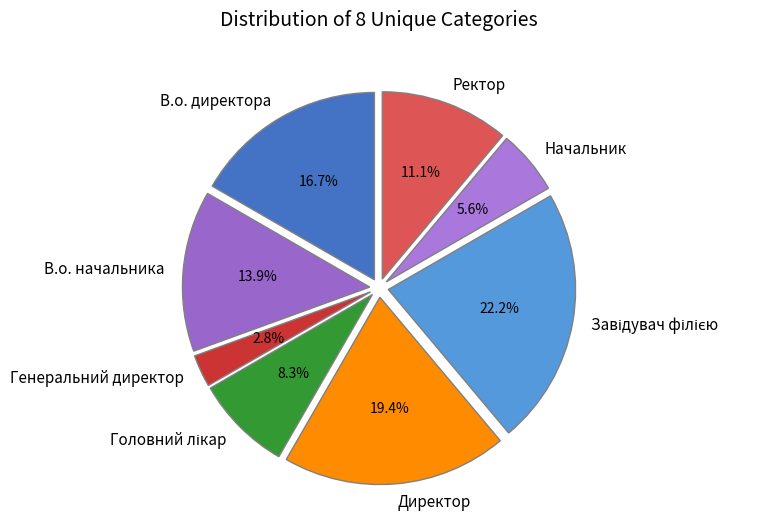

What is the total percentage of Ректор and Начальник?

16.7%